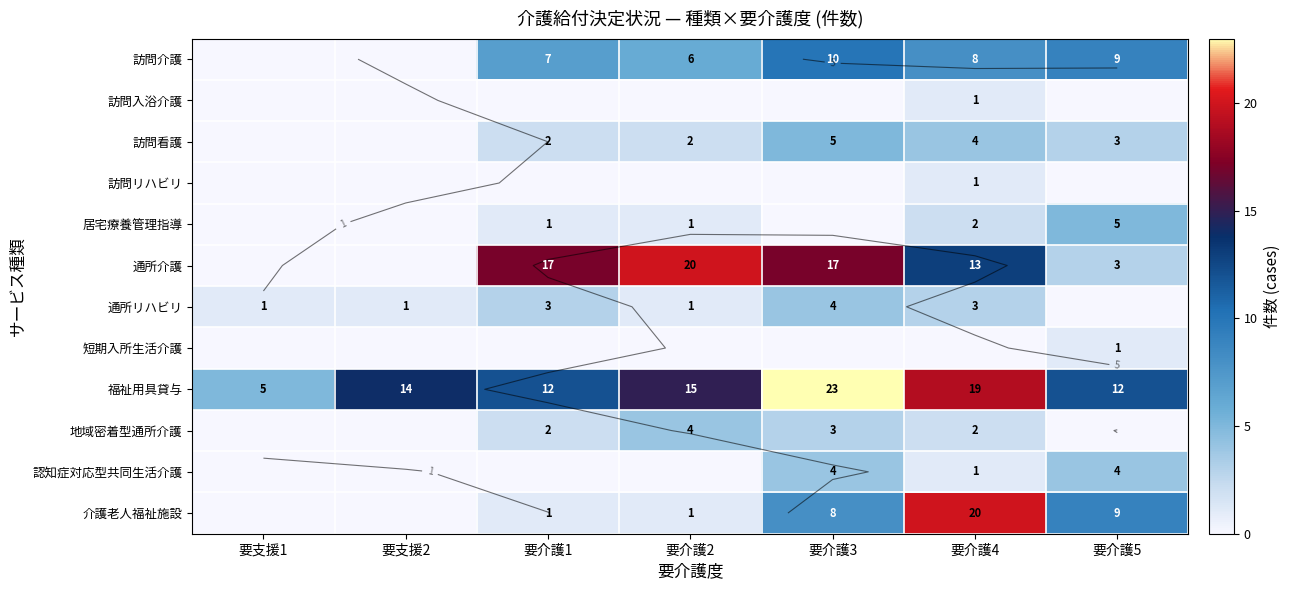

At 要介護2, list the series in order from smallest to largest.

訪問入浴介護, 訪問リハビリ, 短期入所生活介護, 認知症対応型共同生活介護, 居宅療養管理指導, 通所リハビリ, 介護老人福祉施設, 訪問看護, 地域密着型通所介護, 訪問介護, 福祉用具貸与, 通所介護